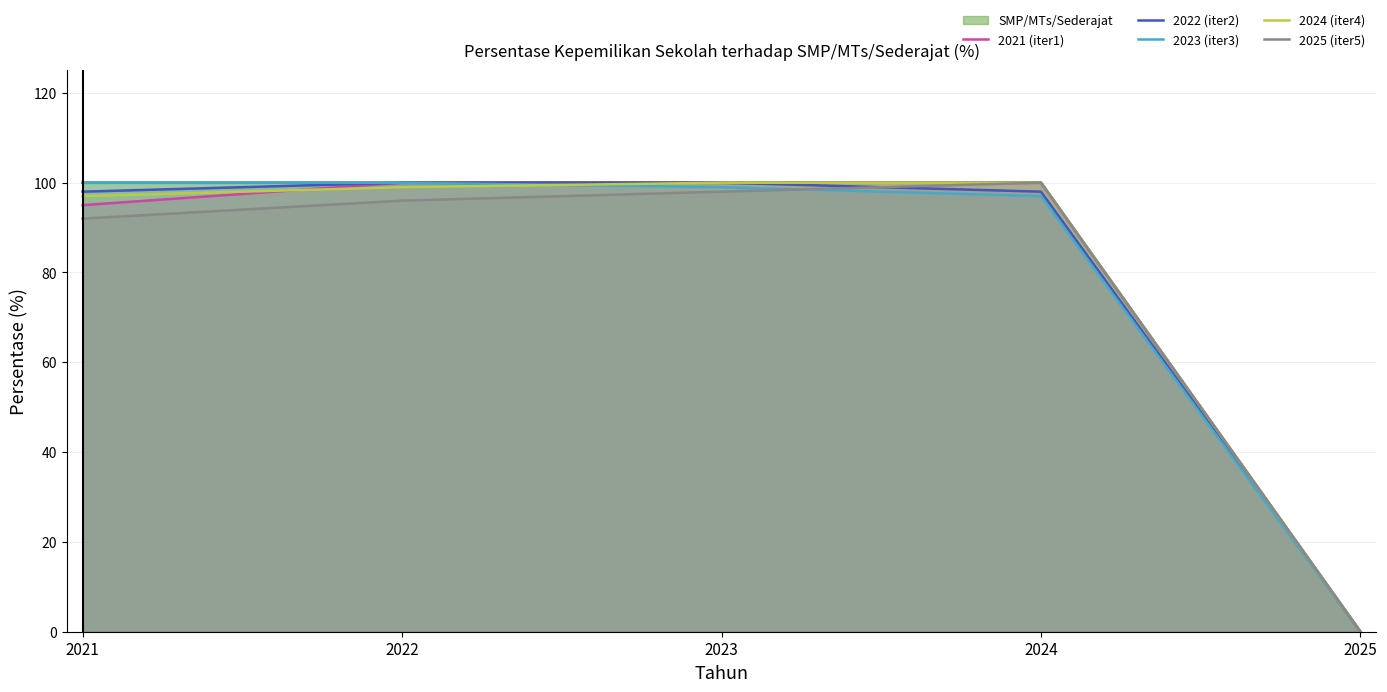

True or false: 2022 (iter2) and 2021 (iter1) intersect in this chart.

False